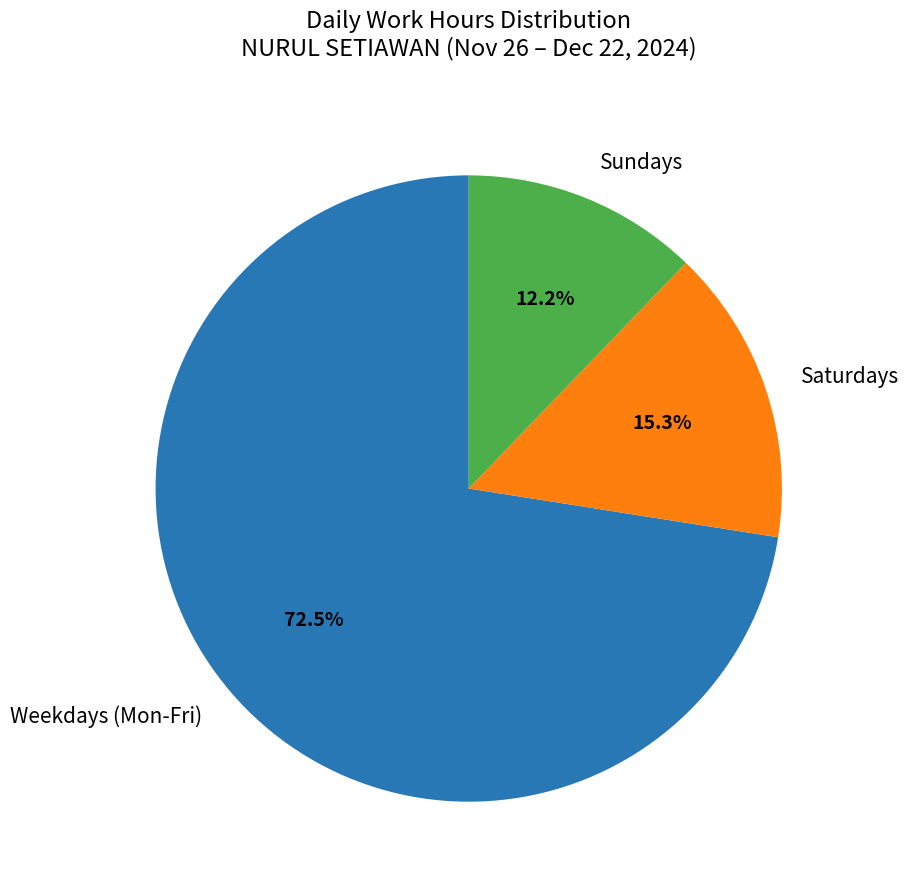

Do Weekdays (Mon-Fri) and Sundays together represent more than half of the pie?

Yes